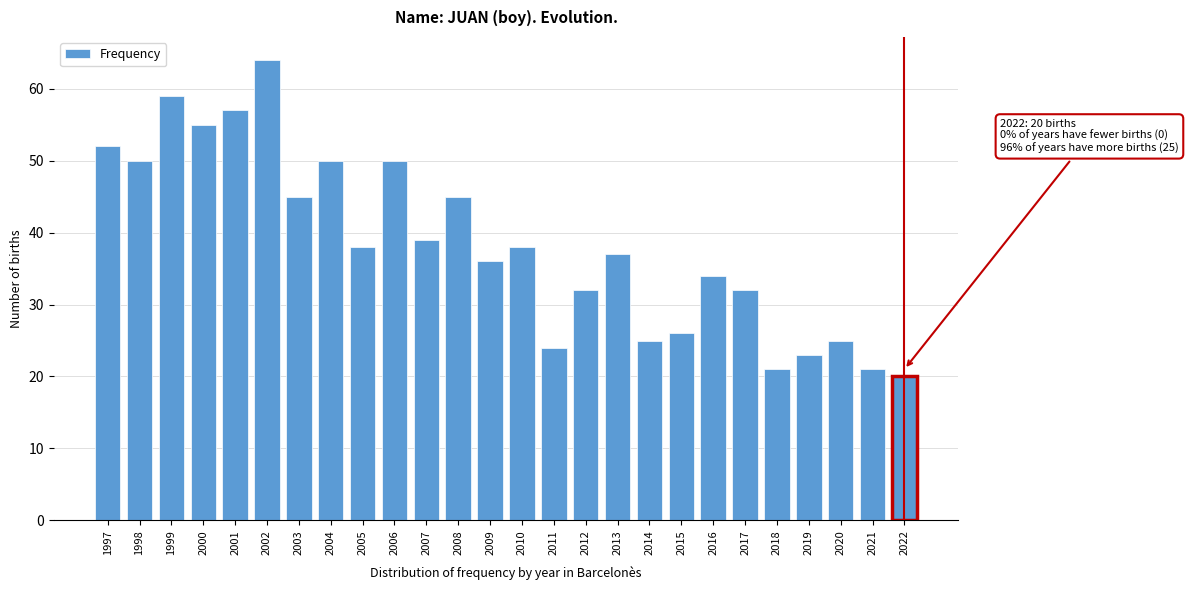

Reading left to right, extract all data points from this chart.

1997=52	1998=50	1999=59	2000=55	2001=57	2002=64	2003=45	2004=50	2005=38	2006=50	2007=39	2008=45	2009=36	2010=38	2011=24	2012=32	2013=37	2014=25	2015=26	2016=34	2017=32	2018=21	2019=23	2020=25	2021=21	2022=20